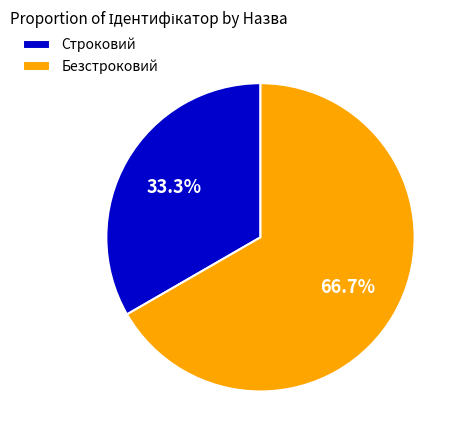

To the nearest percent, what portion does Строковий represent?

33%